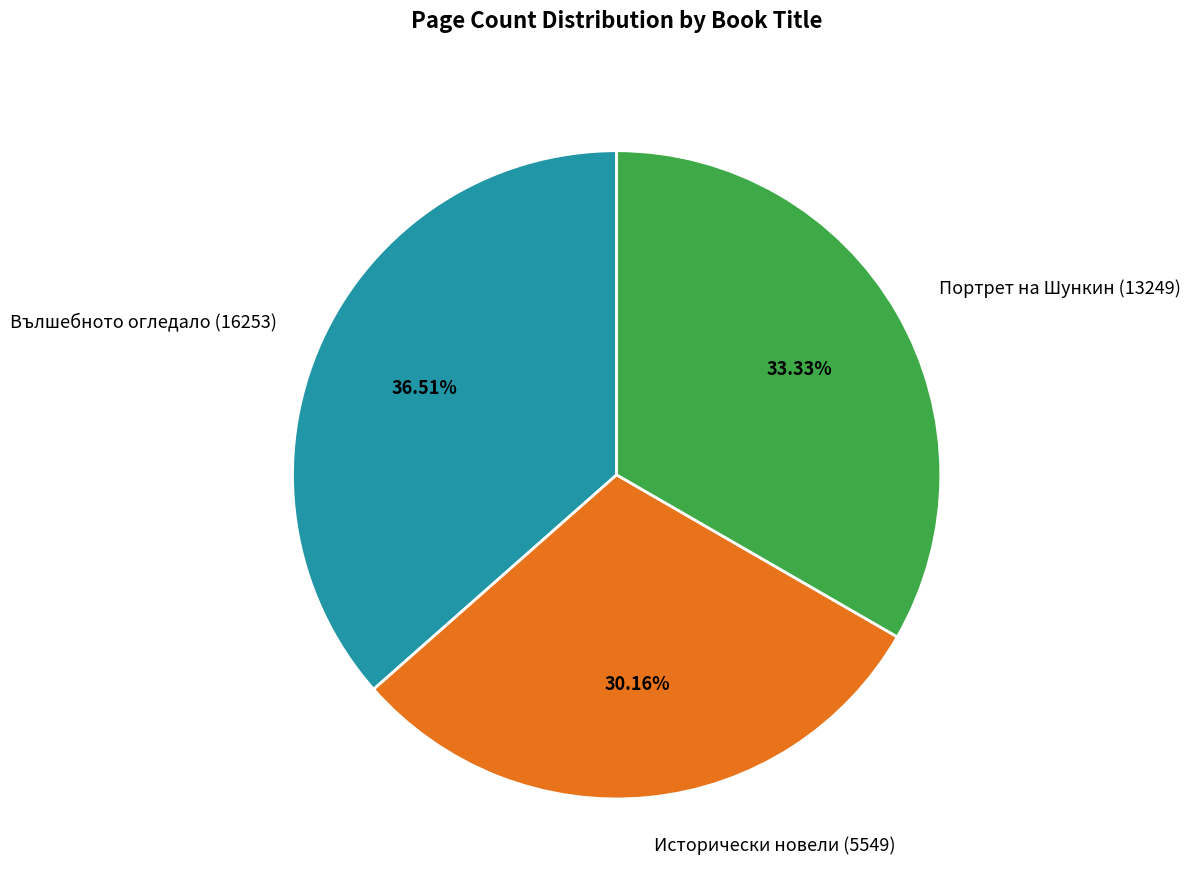

Which has a higher value, Вълшебното огледало (16253) or Исторически новели (5549)?

Вълшебното огледало (16253)